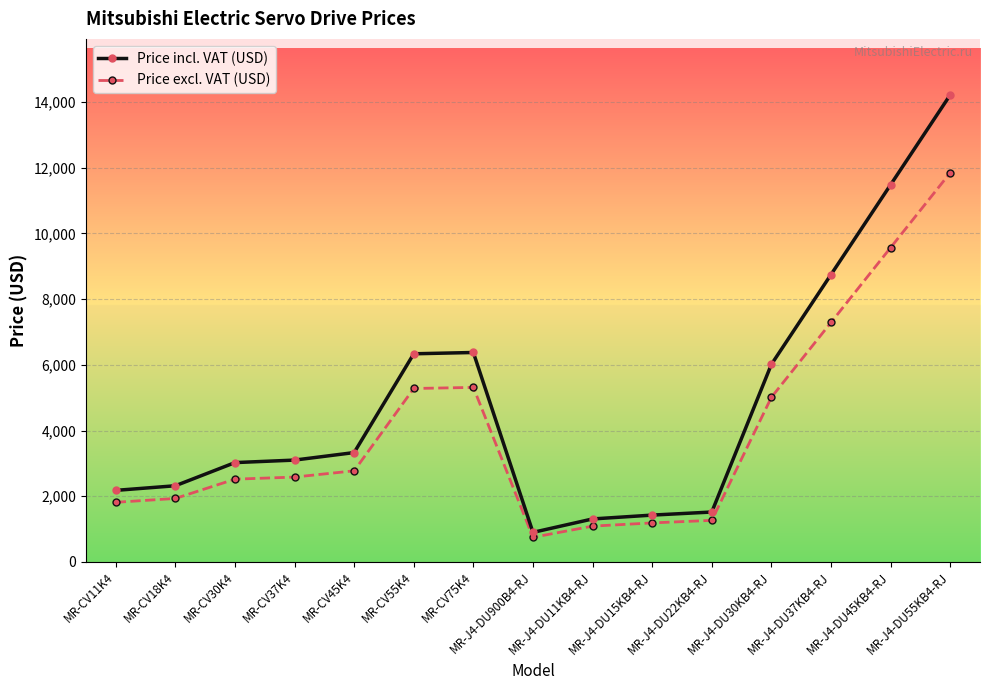

True or false: Price incl. VAT (USD) and Price excl. VAT (USD) intersect in this chart.

False